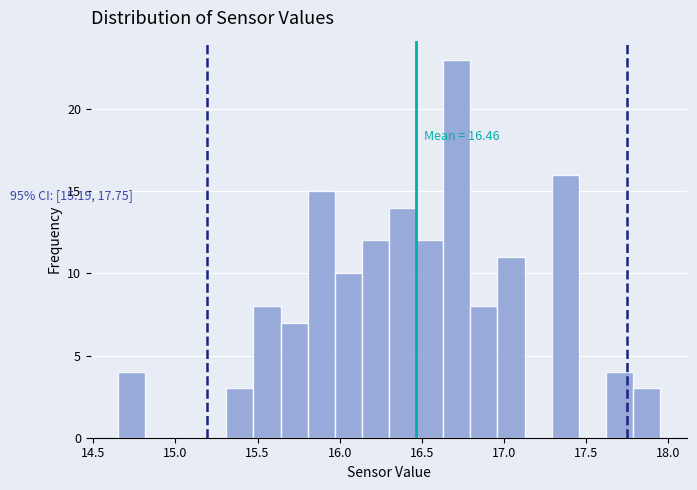

Read against the x-axis, roughly where is the centre of the tallest bar?

16.70